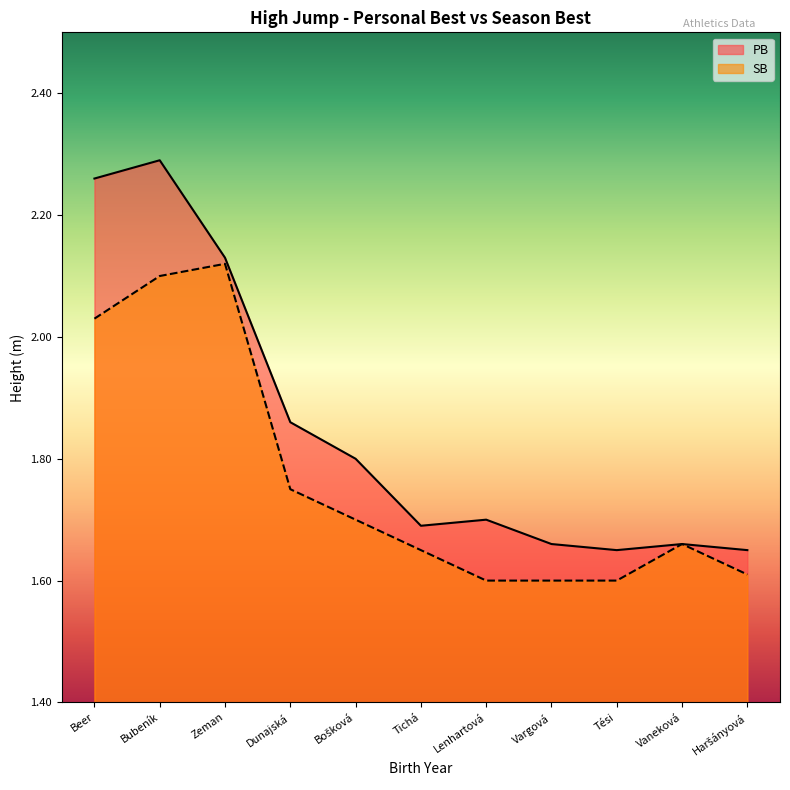

What is the difference between the maximum and minimum values in the PB series?

0.6